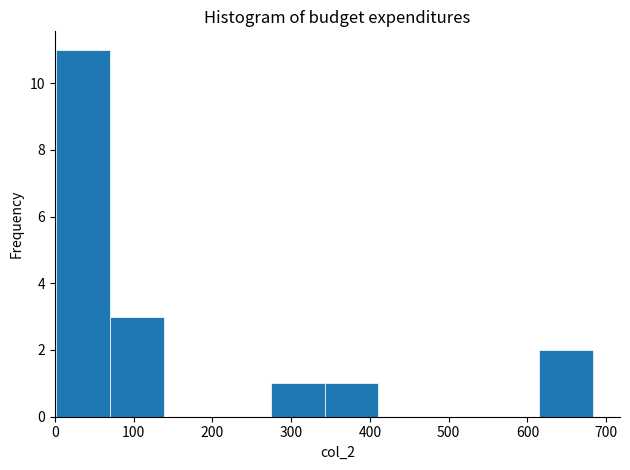

Over which range of the x-axis is the bar tallest?

0 to 70